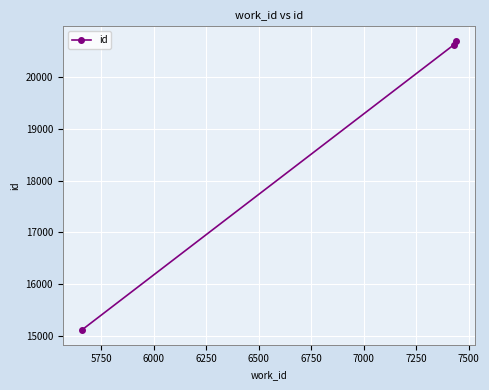

What is the difference between the maximum and minimum values?

5591